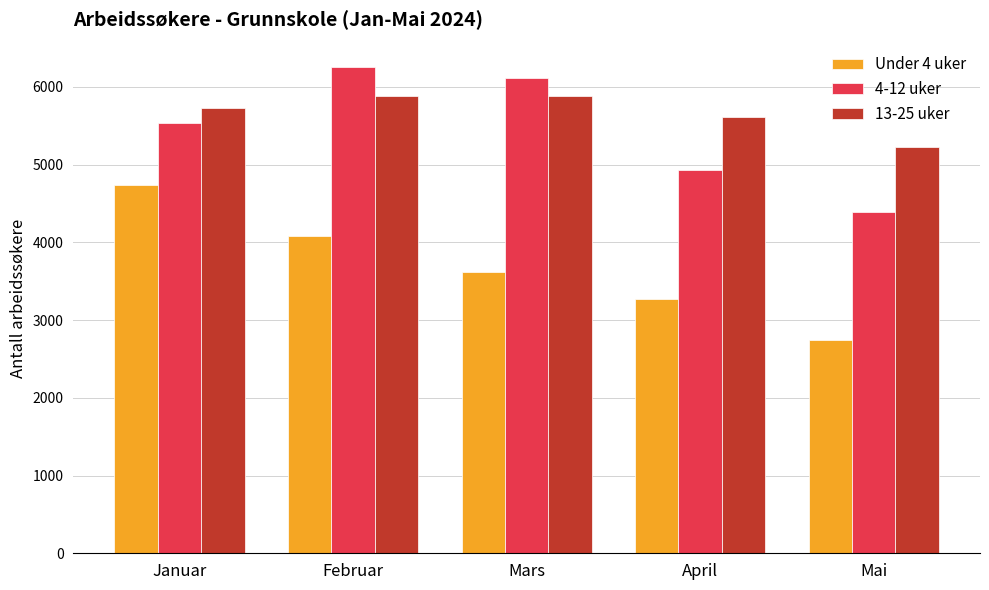

At which category is the sum across all series the highest?

Februar